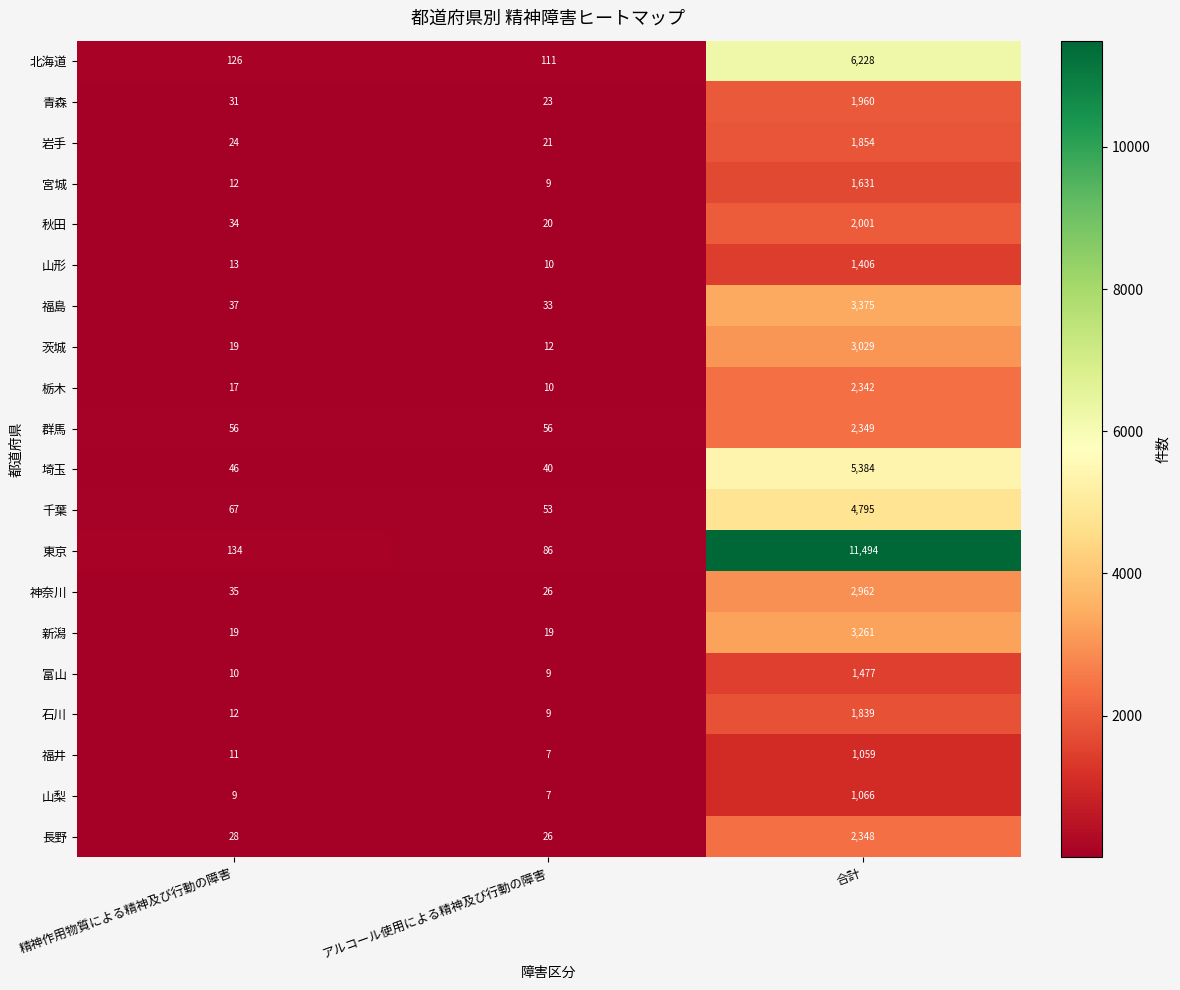

What is the total value across all series at アルコール使用による精神及び行動の障害?

587